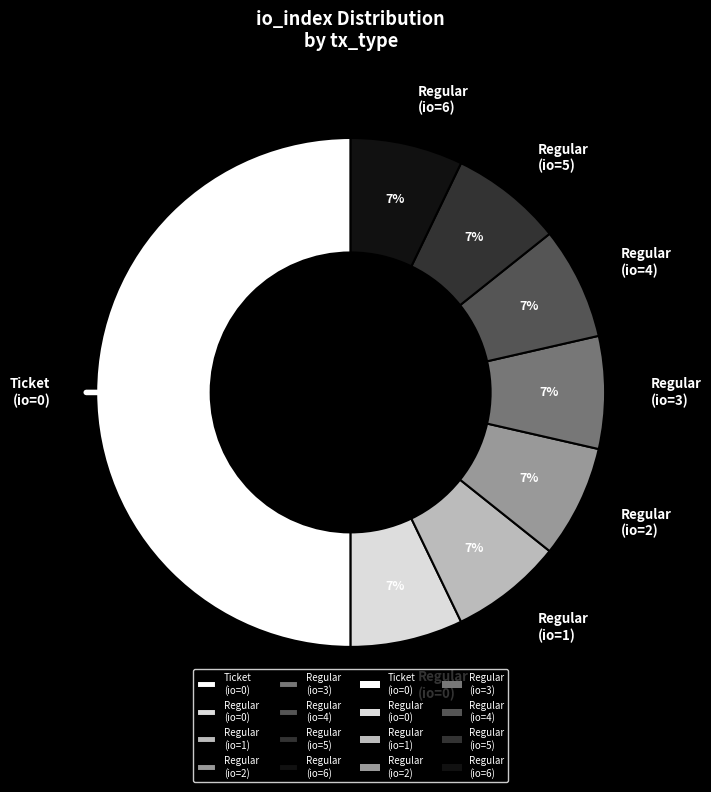

Which slice is the largest?

Ticket (io=0)